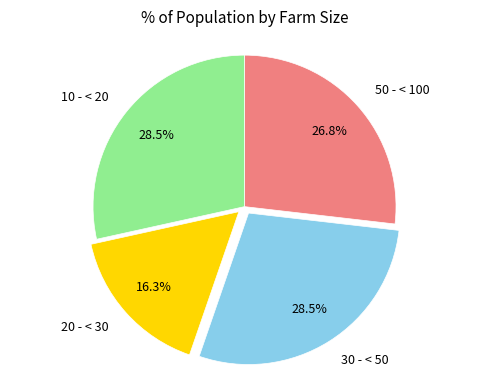

How much of the chart is everything except 30 - < 50?

71.5%